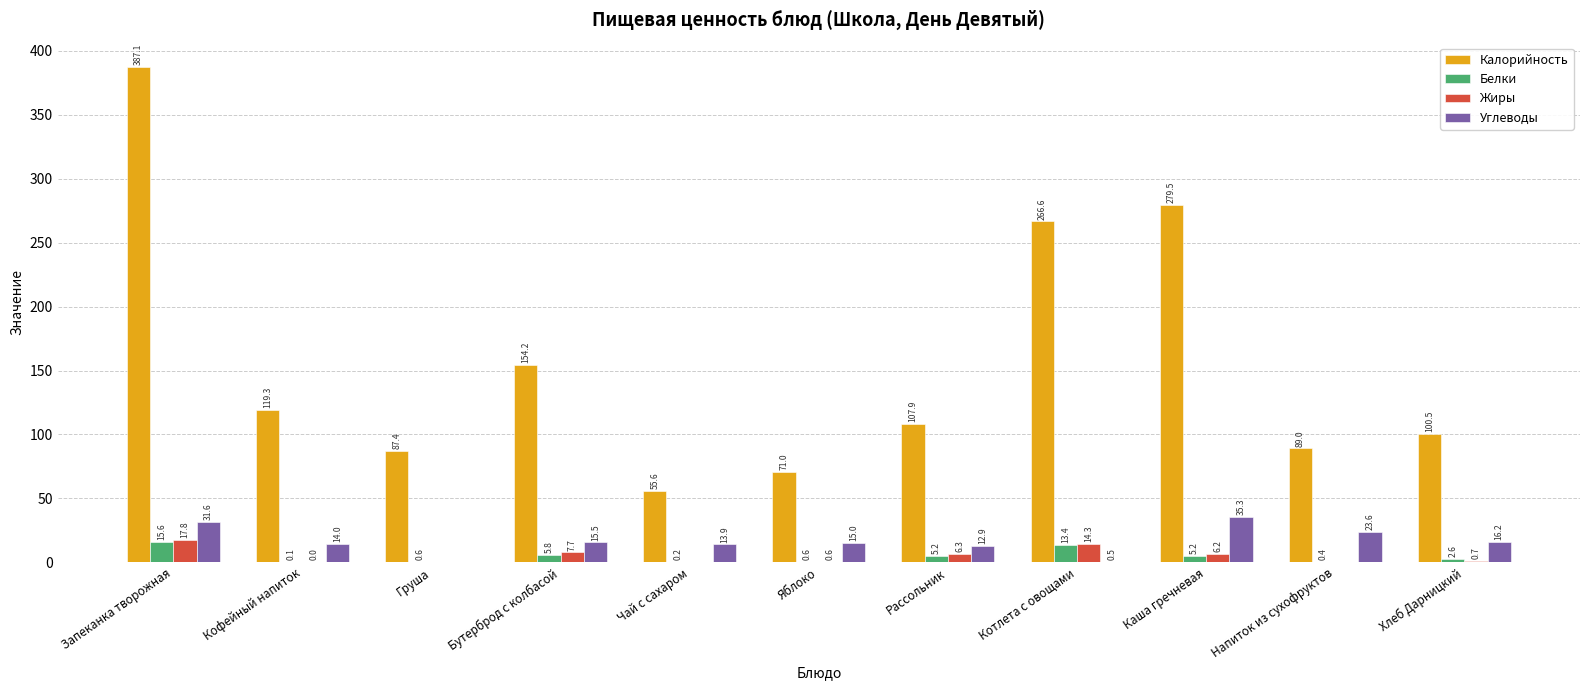

Are the bars horizontal?

No